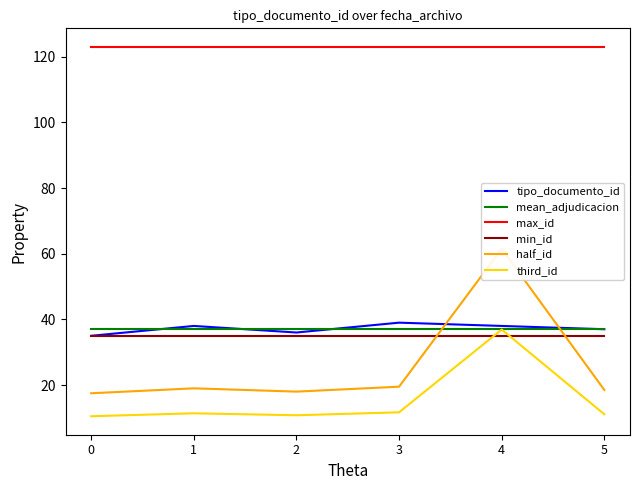

Is this an area chart (filled region under the line)?

No